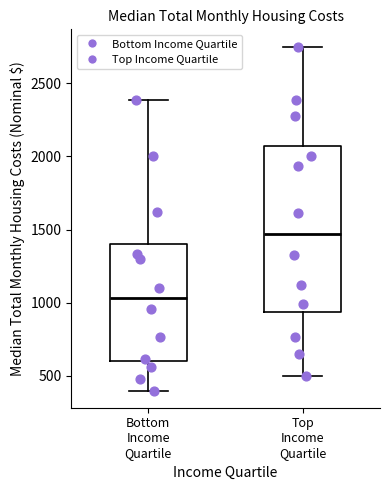

Which box's median line is the lowest?

Bottom Income Quartile